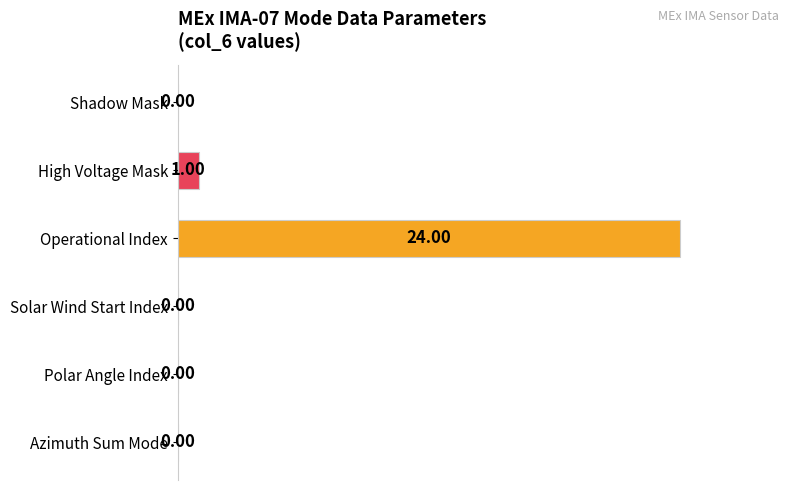

What is the sum of all values?

104.2